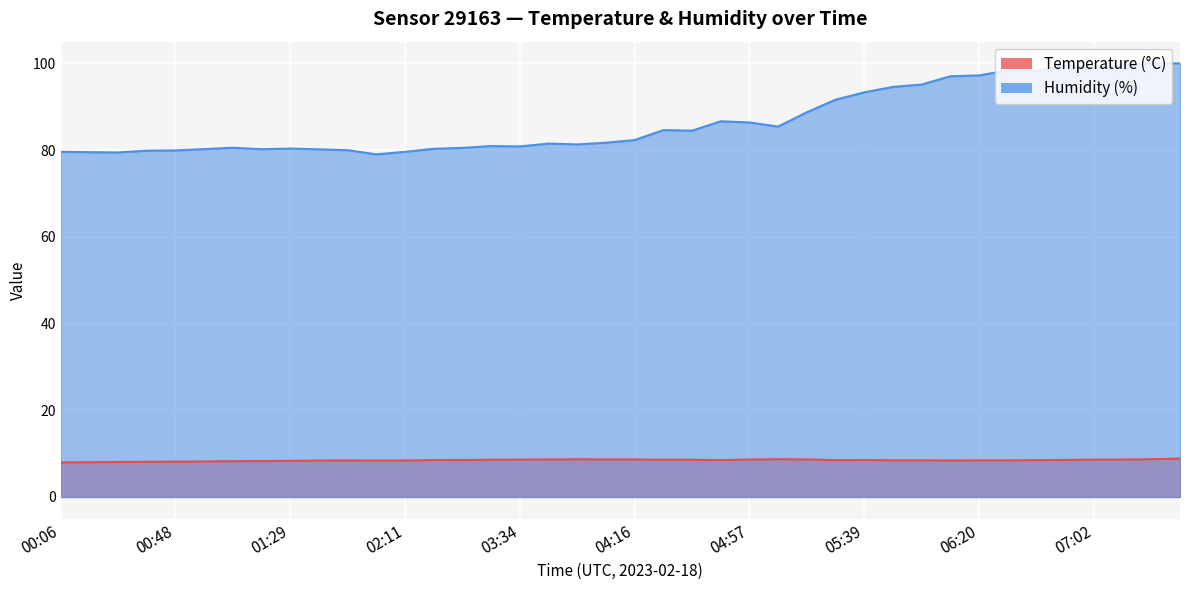

True or false: Humidity (%) and Temperature (°C) intersect in this chart.

False